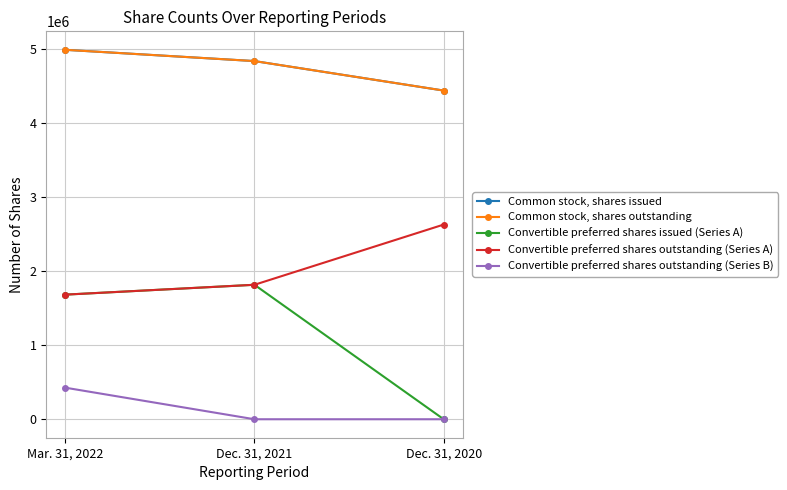

Count the Common stock, shares outstanding values in the range 4444013 to 4995232.

3